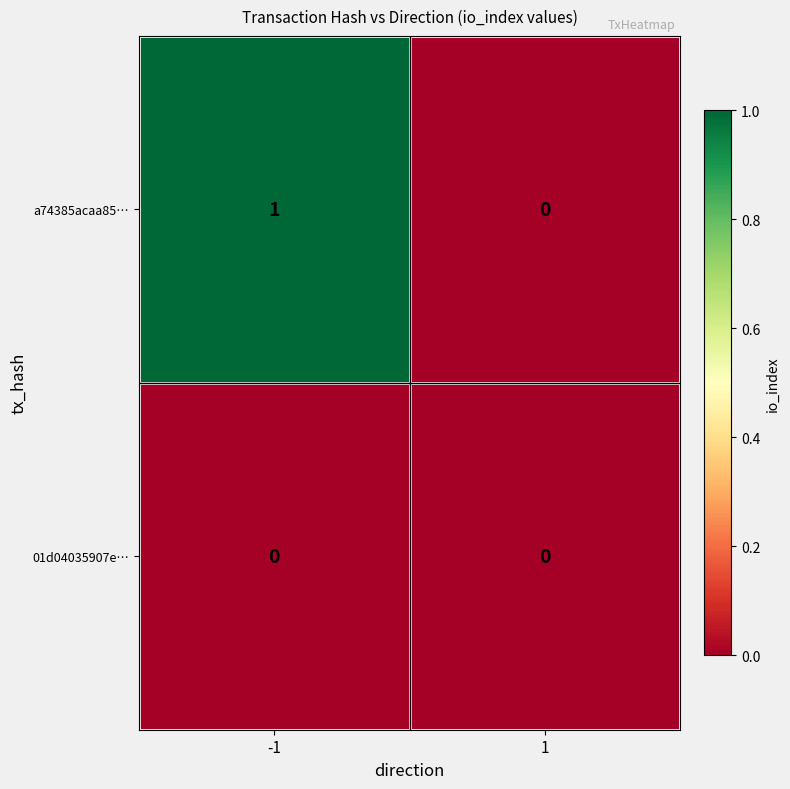

Which series has the largest total across all categories?

a74385acaa85…